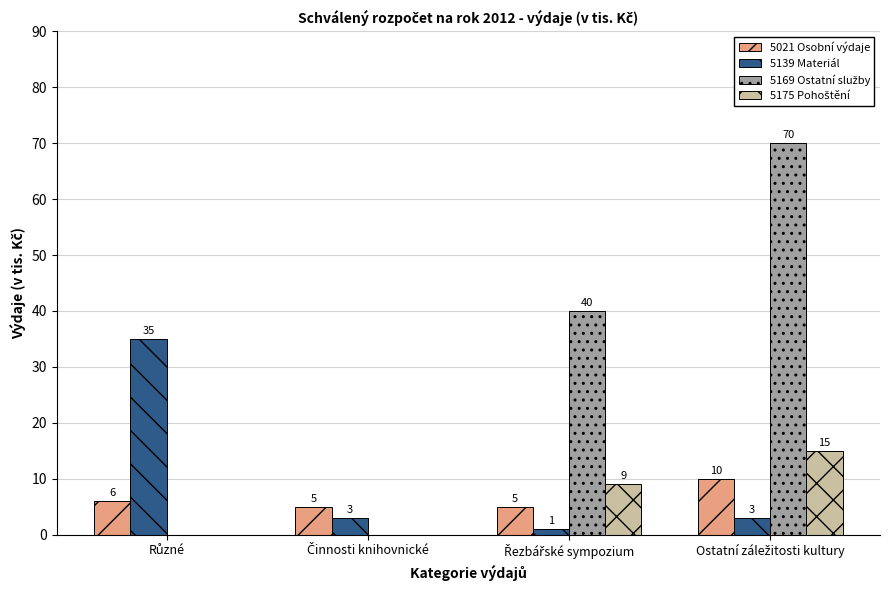

What is the maximum value shown in the chart?

70